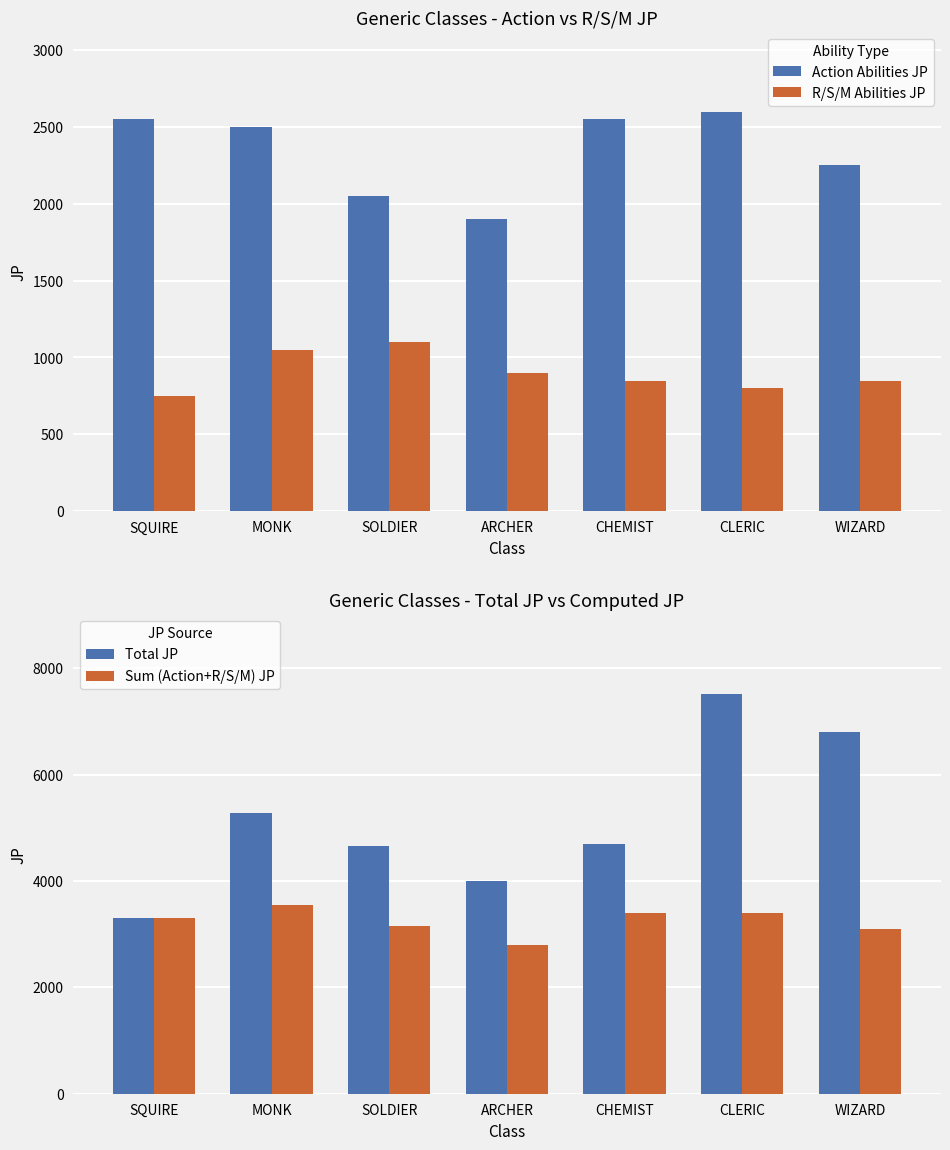

Reading left to right, what are all the values shown in this chart?

Action Abilities JP: SQUIRE=2550	MONK=2500	SOLDIER=2050	ARCHER=1900	CHEMIST=2550	CLERIC=2600	WIZARD=2250
R/S/M Abilities JP: SQUIRE=750	MONK=1050	SOLDIER=1100	ARCHER=900	CHEMIST=850	CLERIC=800	WIZARD=850
Total JP: SQUIRE=3300	MONK=5270	SOLDIER=4650	ARCHER=4000	CHEMIST=4690	CLERIC=7510	WIZARD=6810
Sum (Action+R/S/M) JP: SQUIRE=3300	MONK=3550	SOLDIER=3150	ARCHER=2800	CHEMIST=3400	CLERIC=3400	WIZARD=3100